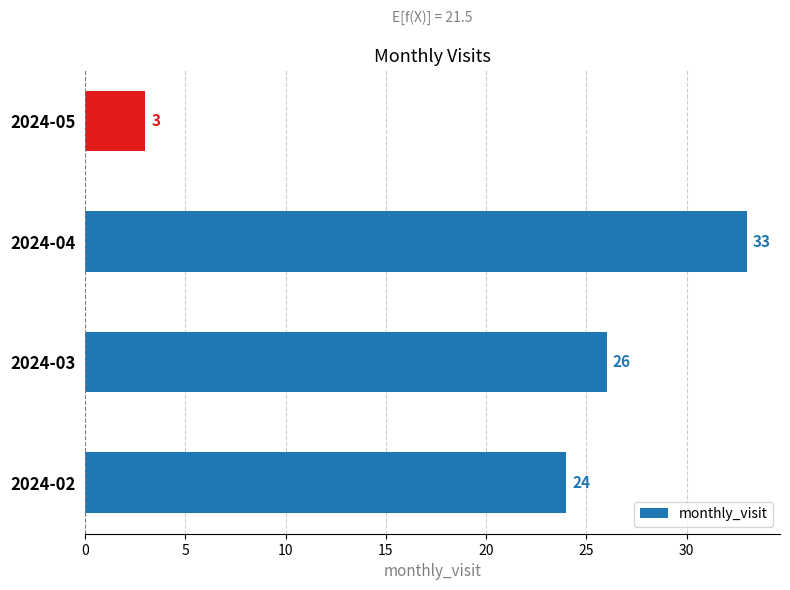

Reading top to bottom, what are all the values shown in this chart?

3	33	26	24